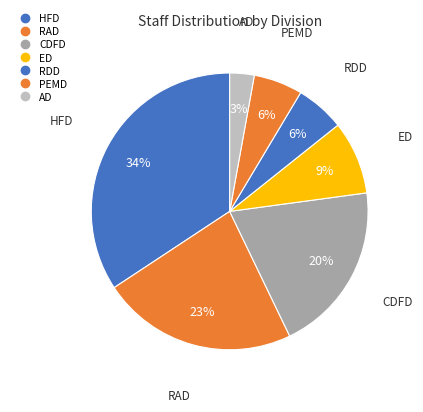

How many segments does this pie chart have?

7